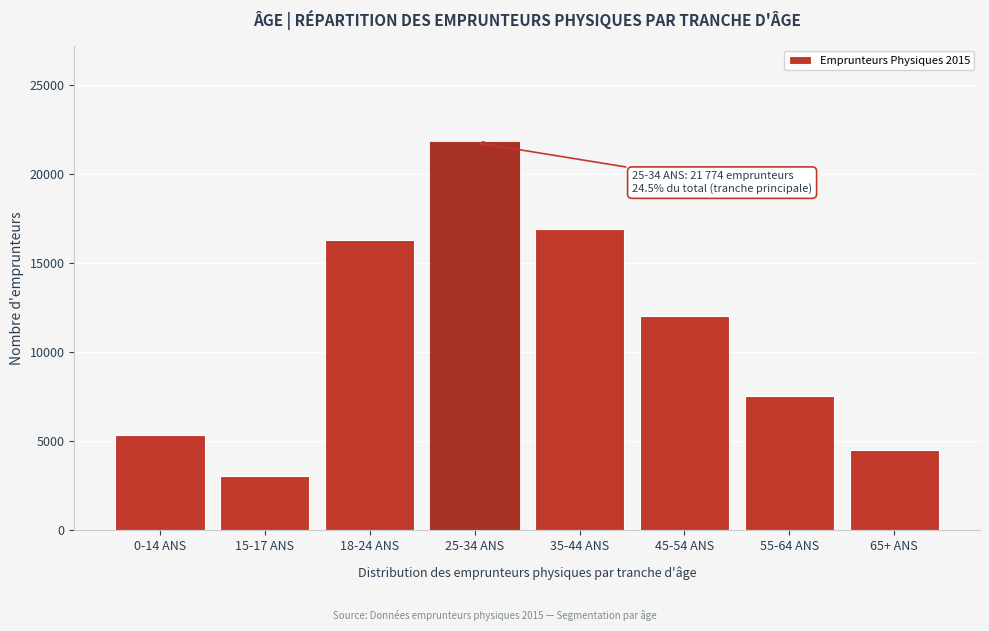

Reading left to right, extract all data points from this chart.

5328	3019	16291	21774	16915	12000	7500	4500